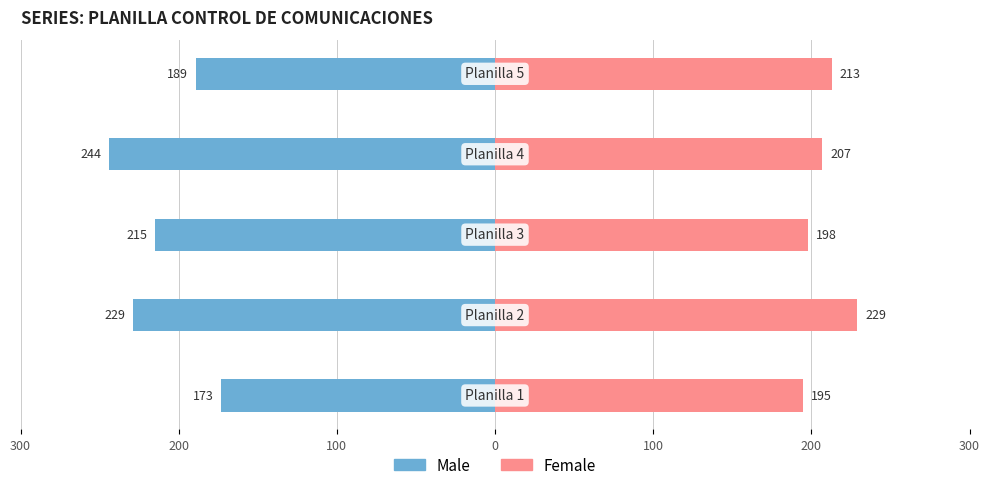

Which series has the widest spread of values?

Male